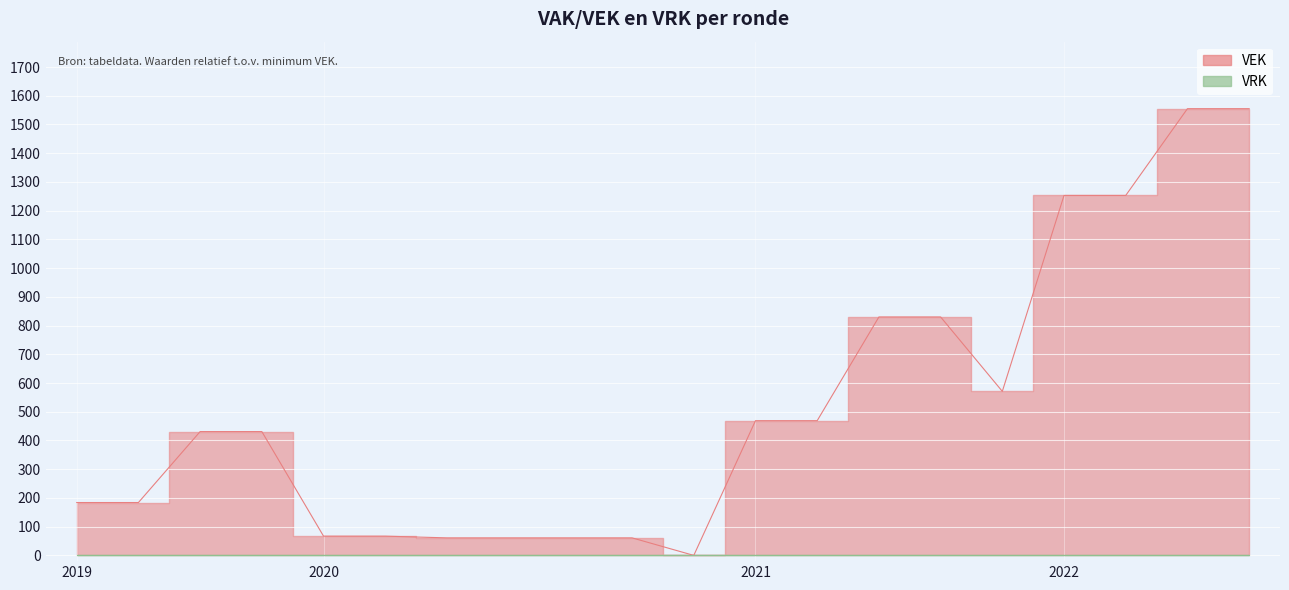

What is the difference between the maximum and minimum values?

1555